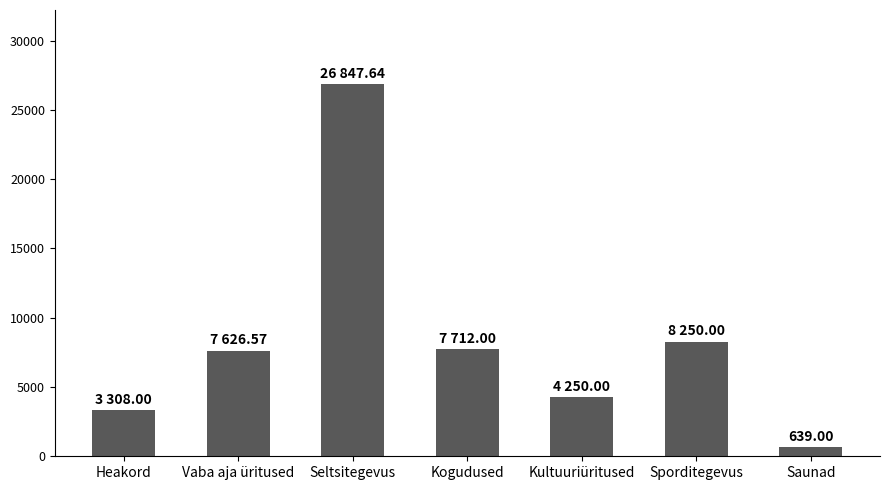

How many bars are there in total?

7